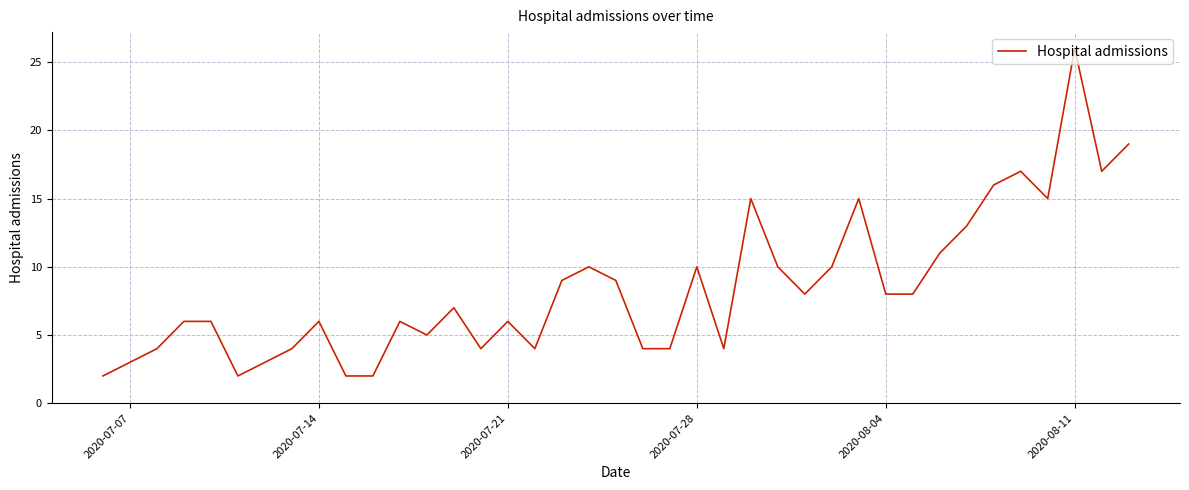

What is the maximum value shown in the chart?

26